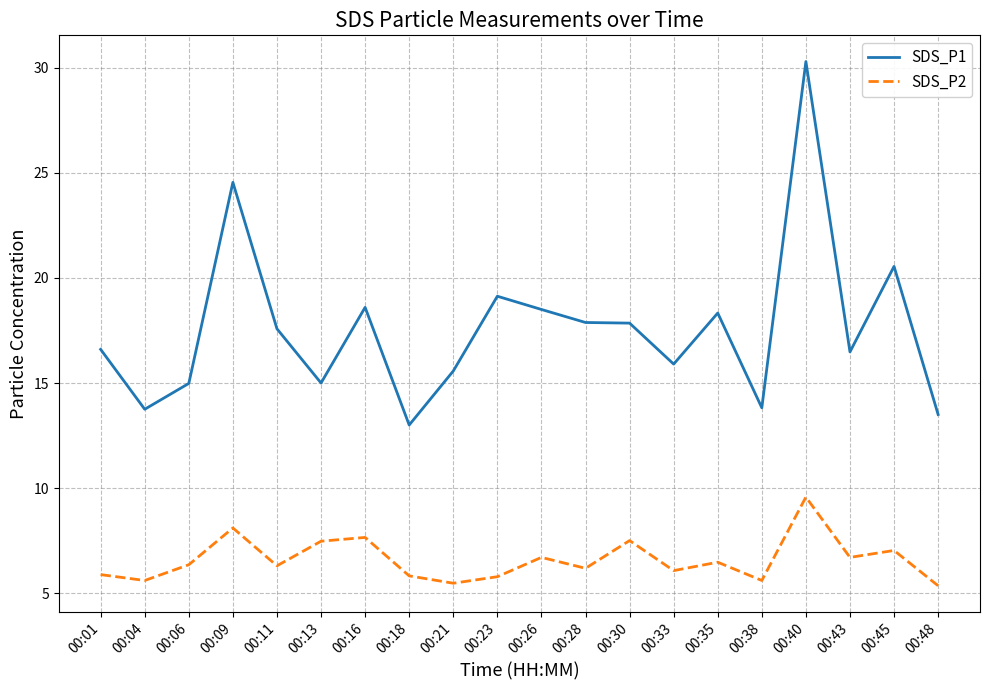

How many values in the SDS_P1 series are below 17?

10